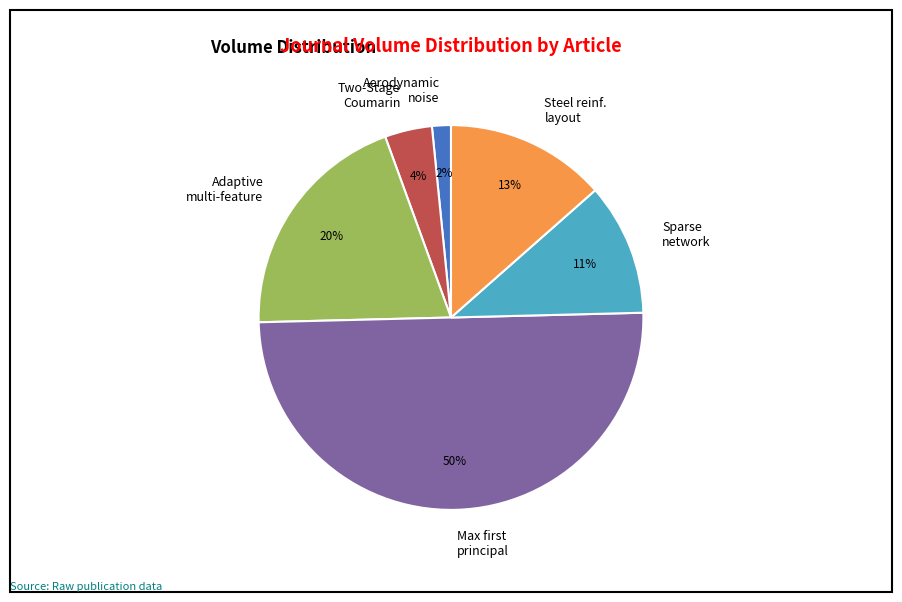

What is the smallest slice in the pie chart?

Aerodynamic noise